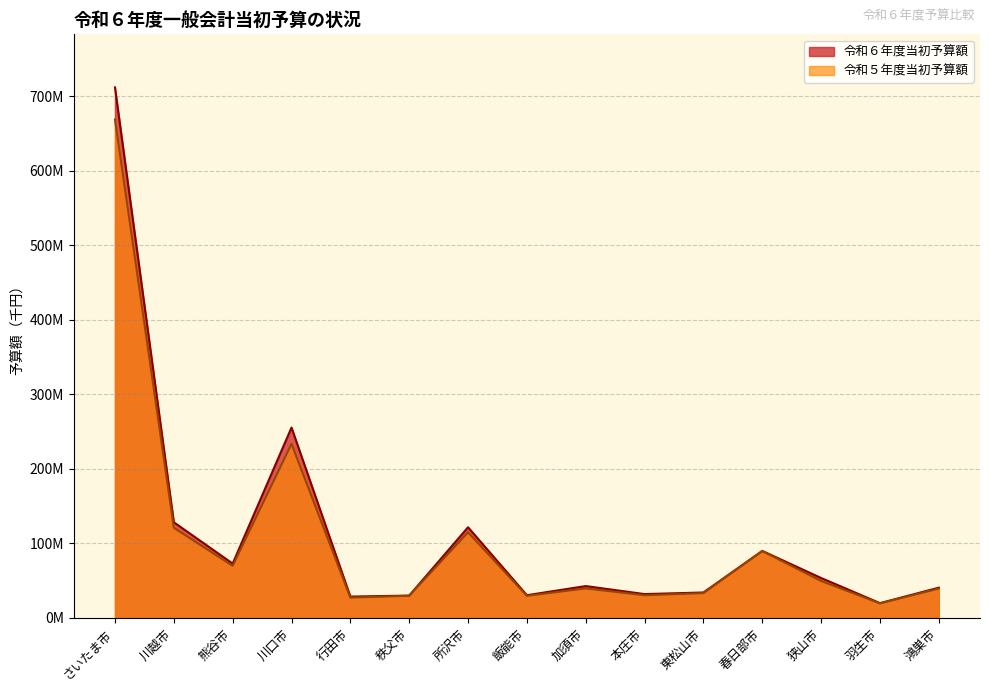

Reading left to right, list all the values displayed in this chart.

令和６年度当初予算額: さいたま市=712000000	川越市=128350000	熊谷市=72900000	川口市=255460000	行田市=28600000	秩父市=29950000	所沢市=121641000	飯能市=30450000	加須市=42717000	本庄市=31954000	東松山市=34110000	春日部市=89900000	狭山市=53547000	羽生市=19800000	鴻巣市=40568000
令和５年度当初予算額: さいたま市=669000000	川越市=121000000	熊谷市=69900000	川口市=233580000	行田市=27190000	秩父市=29670000	所沢市=114830000	飯能市=29600000	加須市=39558000	本庄市=30392000	東松山市=33220000	春日部市=89700000	狭山市=49516000	羽生市=19488000	鴻巣市=39330000